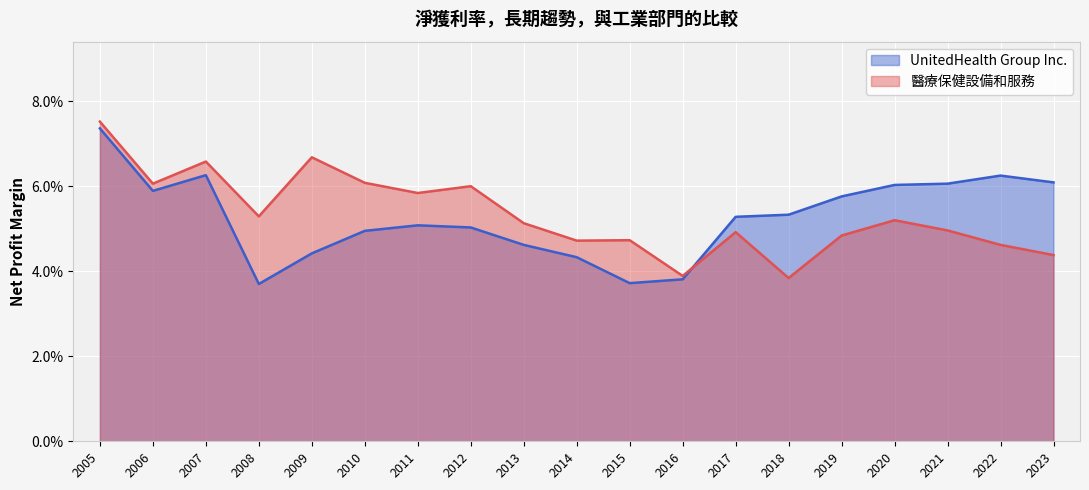

Which series has the largest range (max minus min)?

醫療保健設備和服務